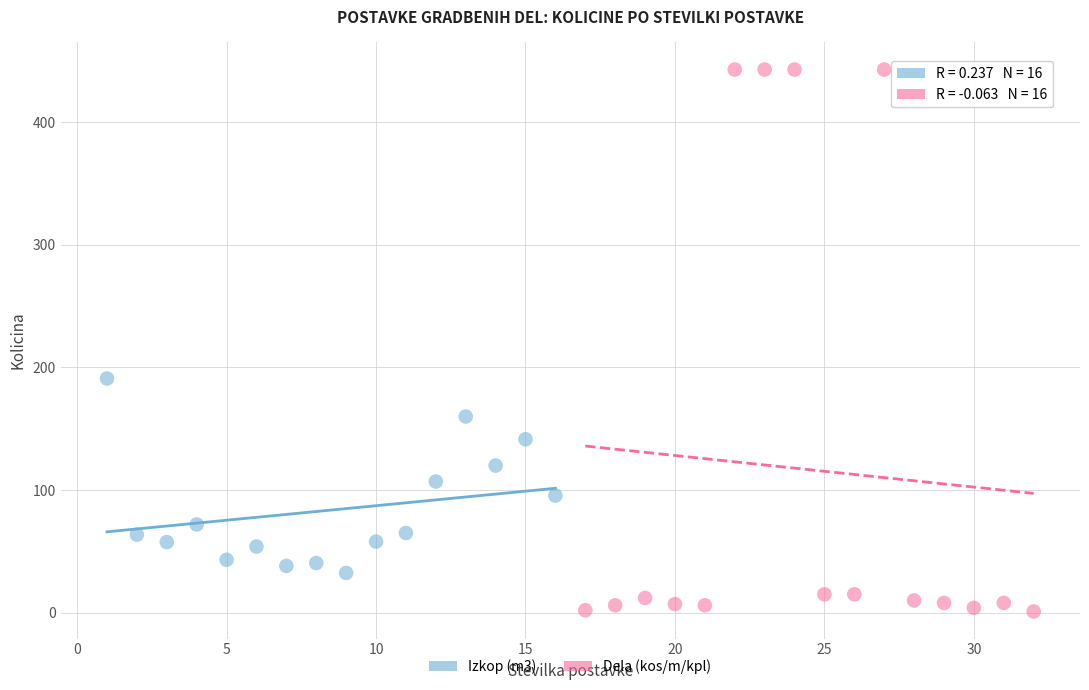

Which series has the widest spread of Y values?

Dela (kos/m/kpl)